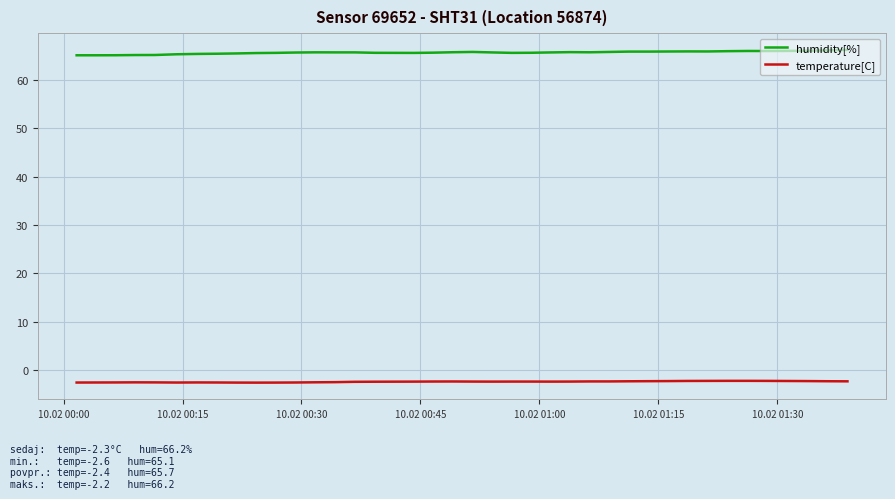

Which series has the largest total across all categories?

humidity[%]